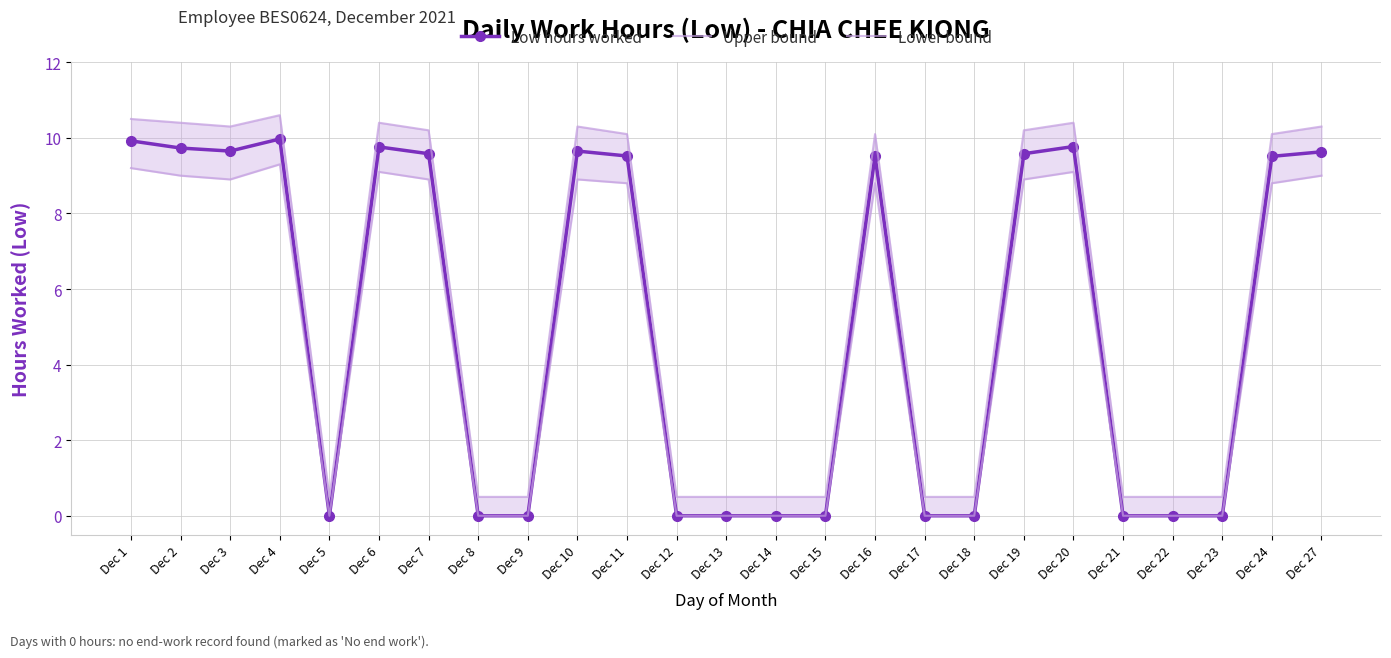

Where is the first local maximum for Upper bound?

Dec 4